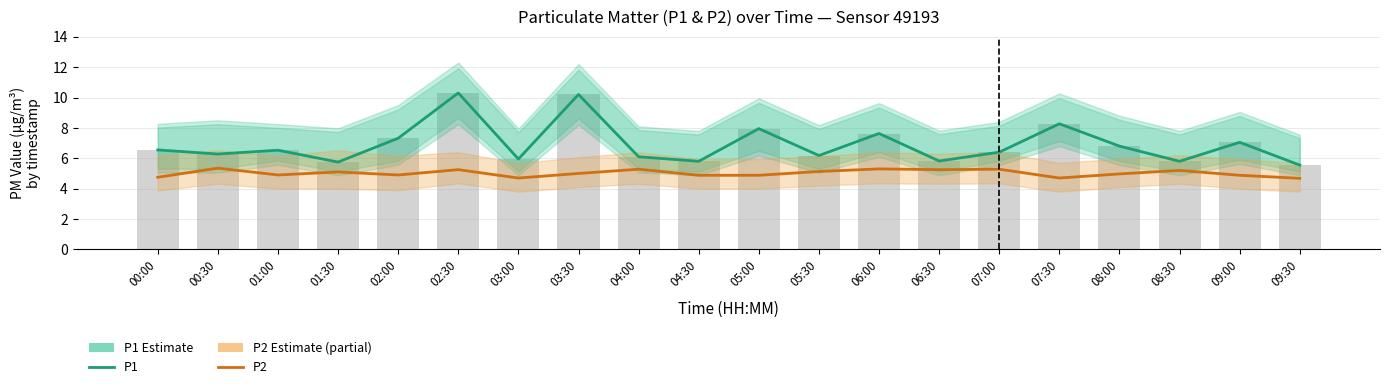

Between 01:30 and 05:30, which series saw the biggest shift?

P1 (Estimate)